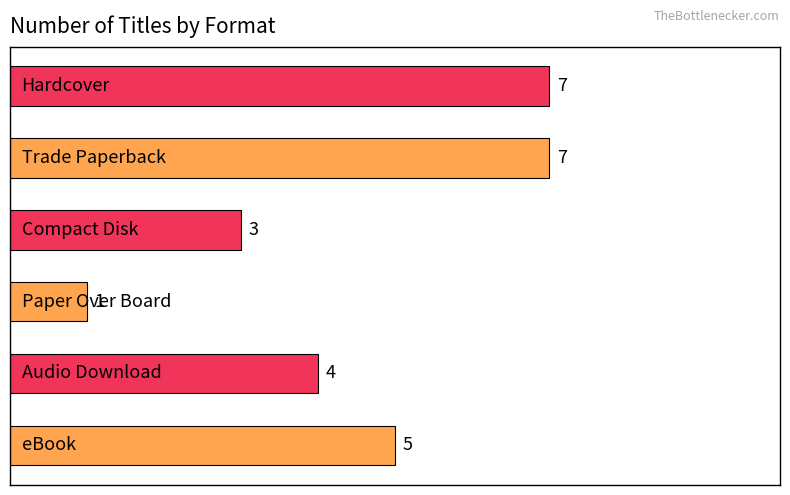

How many values are between 3 and 7?

5